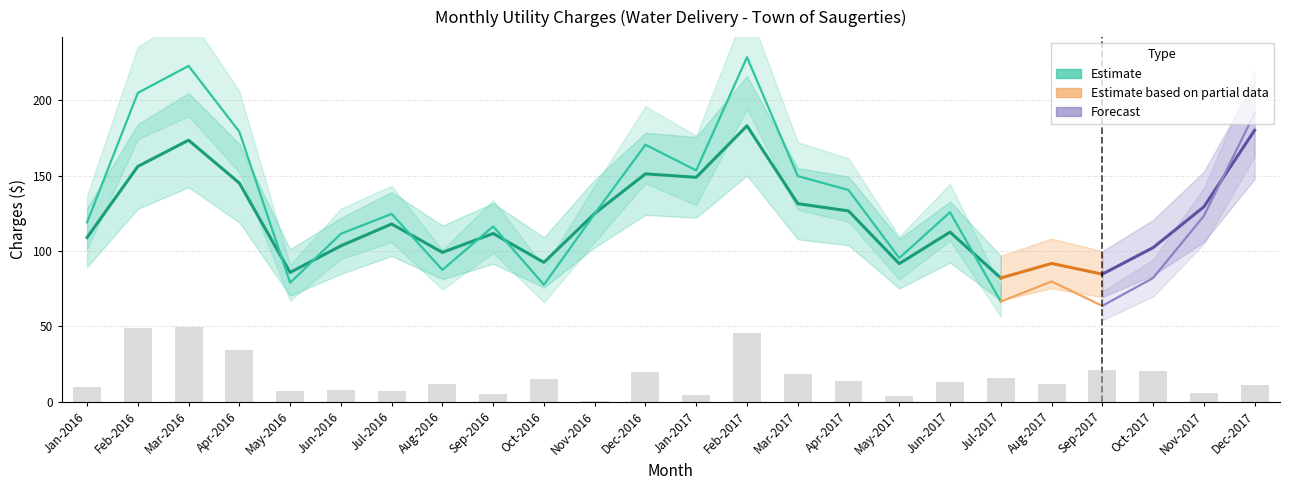

Is it true that UTILITY CHARGES equals 7.8 at Jul-2017?

False